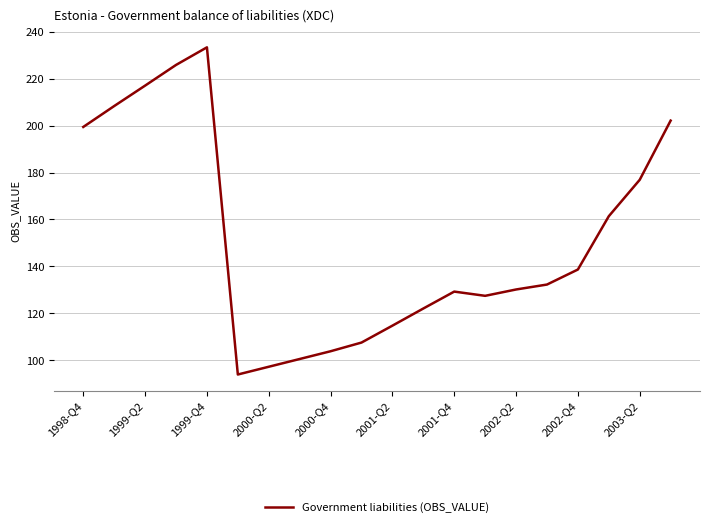

What is the maximum value shown in the chart?

233.3